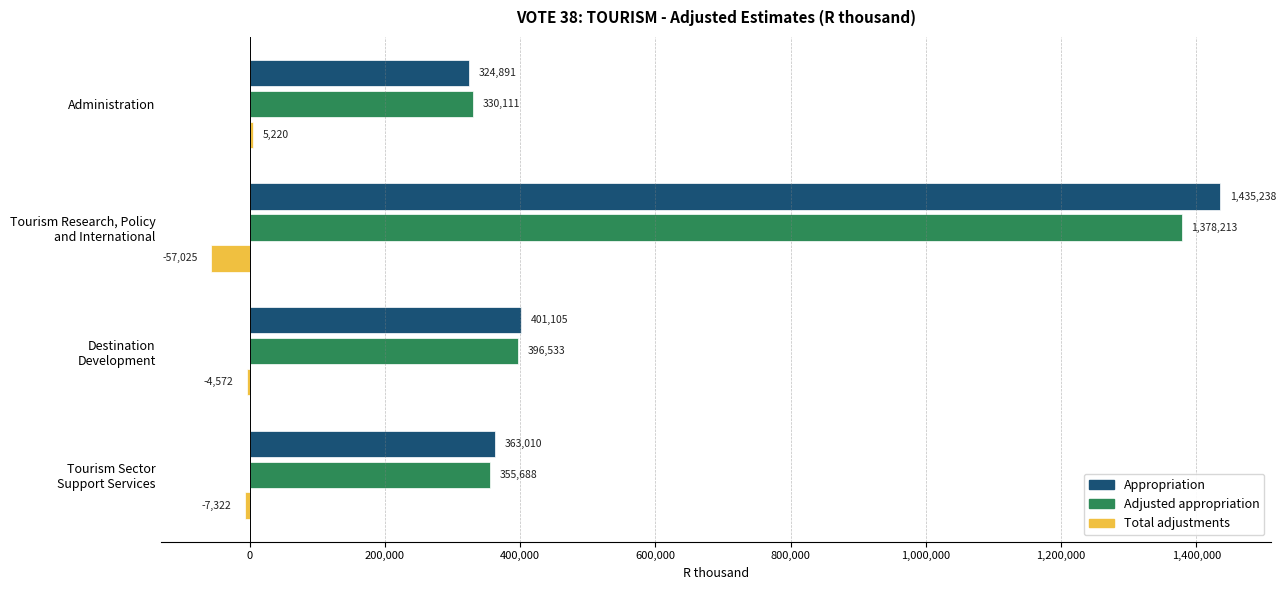

What is the sum of all Total adjustments values?

-63699